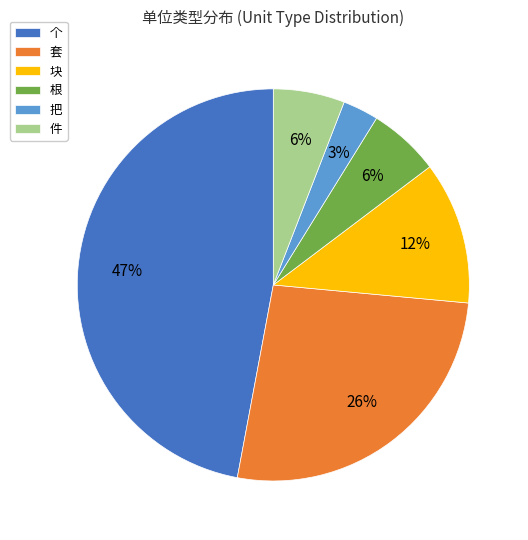

True or false: 把 accounts for 14% of the total.

False